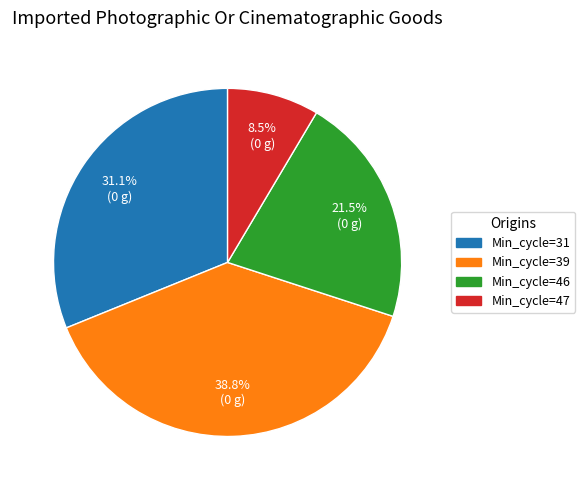

Is there a majority slice in this chart?

No